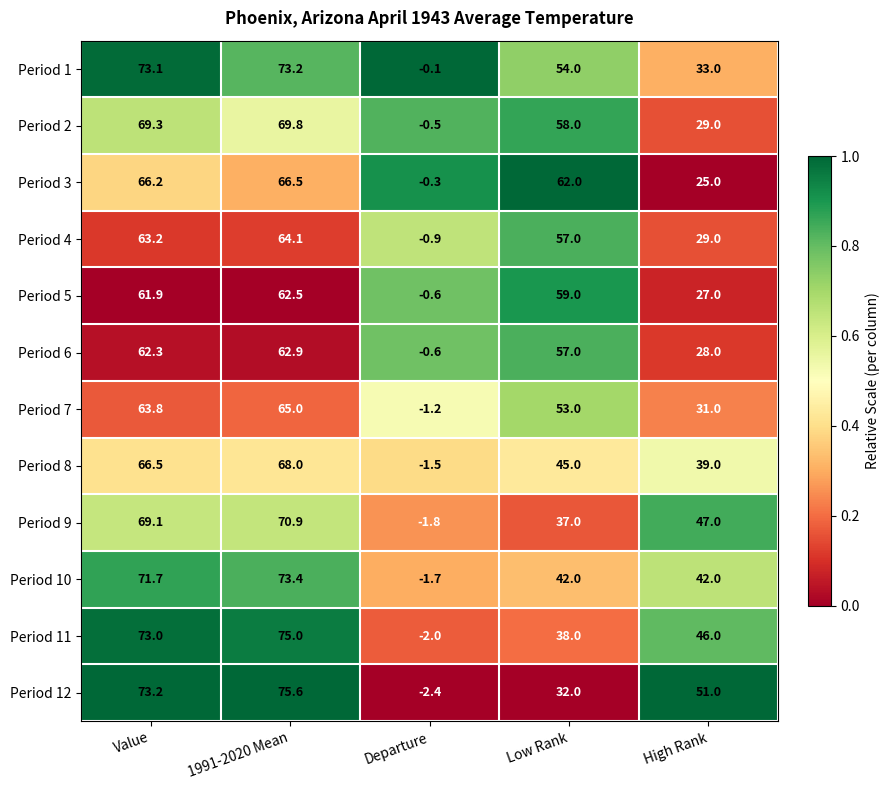

List the series in order of their peak value, lowest first.

Period 5, Period 6, Period 4, Period 7, Period 3, Period 8, Period 2, Period 9, Period 1, Period 10, Period 11, Period 12